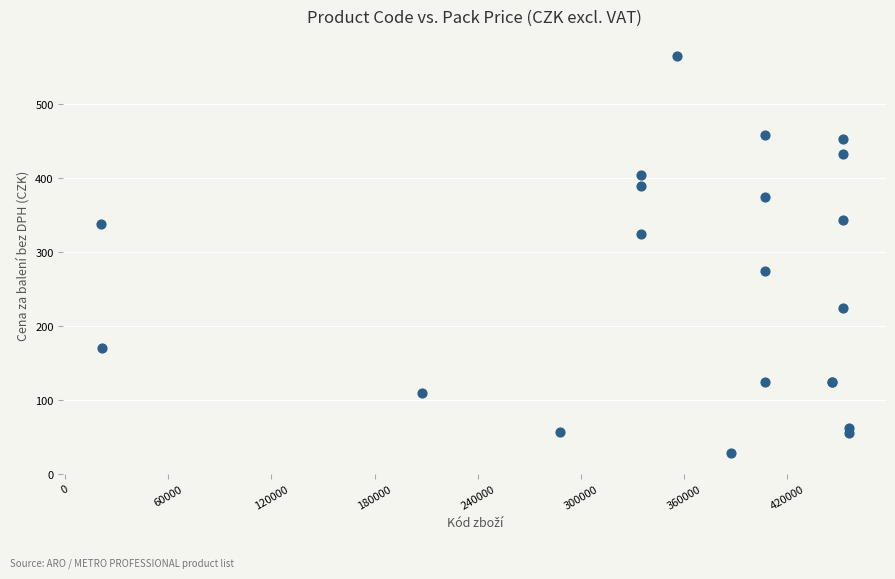

What Y value in the scatter plot is closest to 296?

275.0